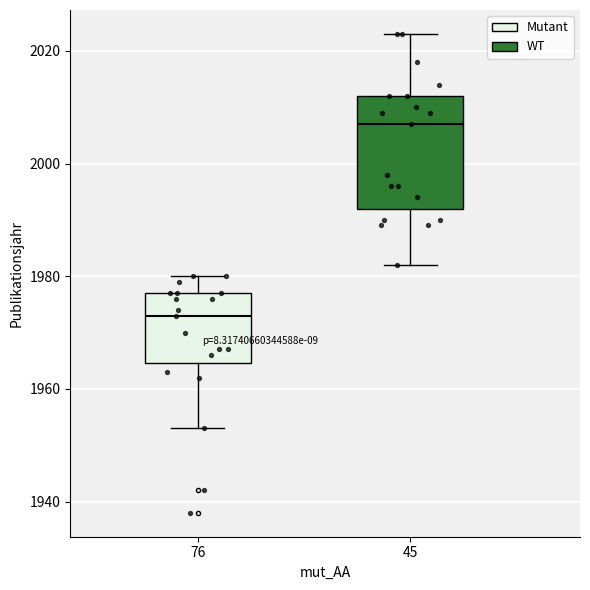

Where is the lower edge of the box at x = 45 on the y-axis? The values are not printed on the chart, so give them approximately, as read against the axis.

1992